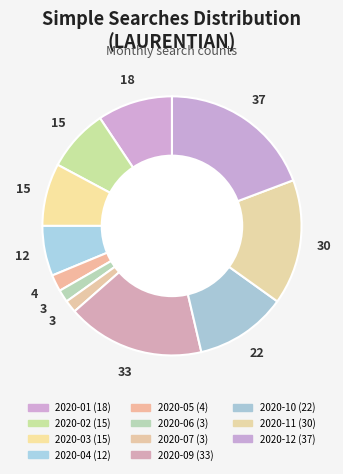

How many slices are in this pie chart?

11